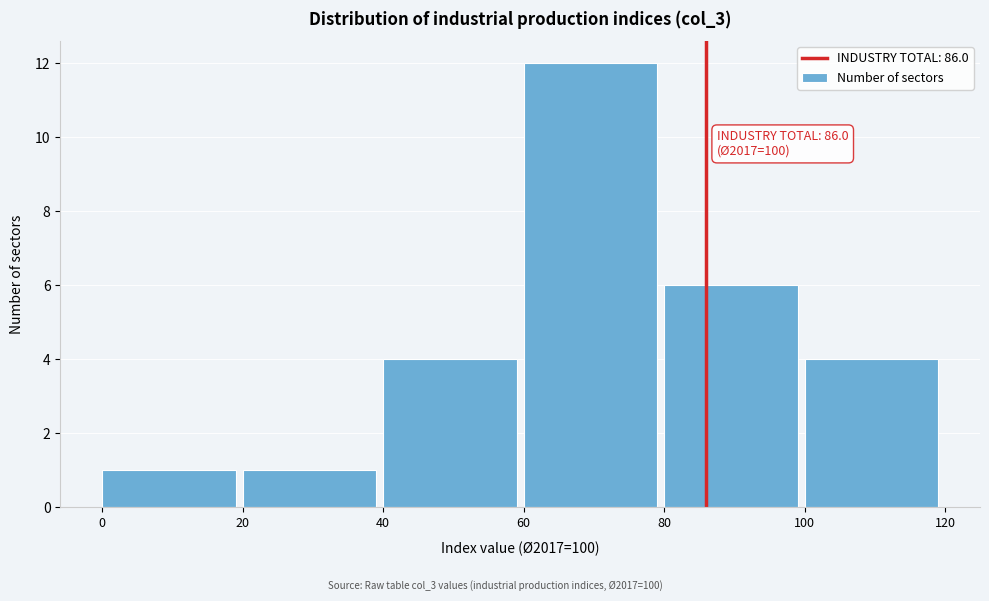

Which range on the x-axis has the tallest bar?

60 to 80